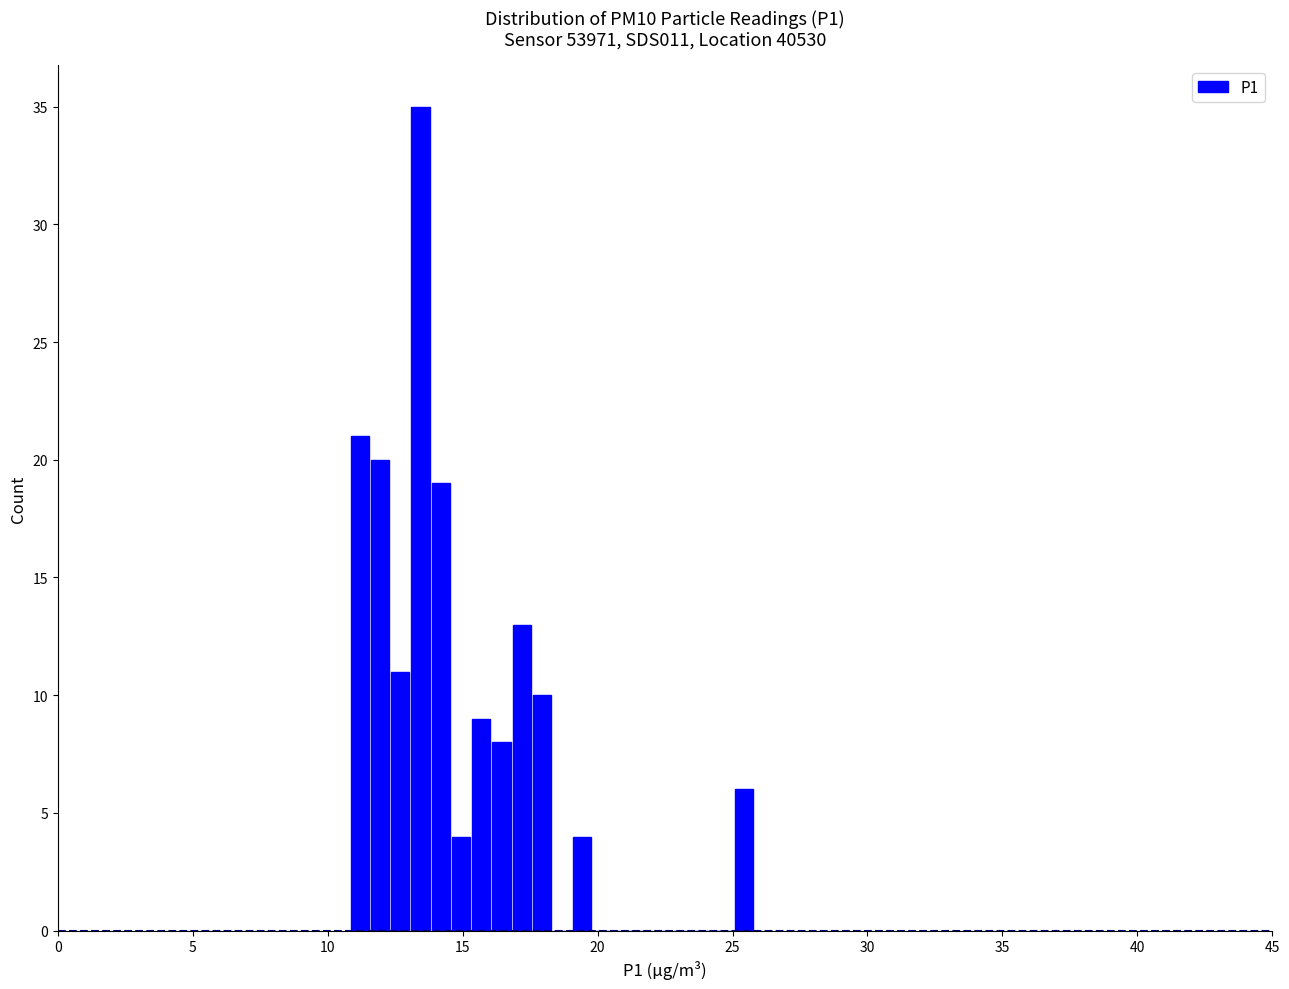

Around what value on the x-axis is the tallest bar? Give the approximate position of its centre, as read against the axis.

13.5